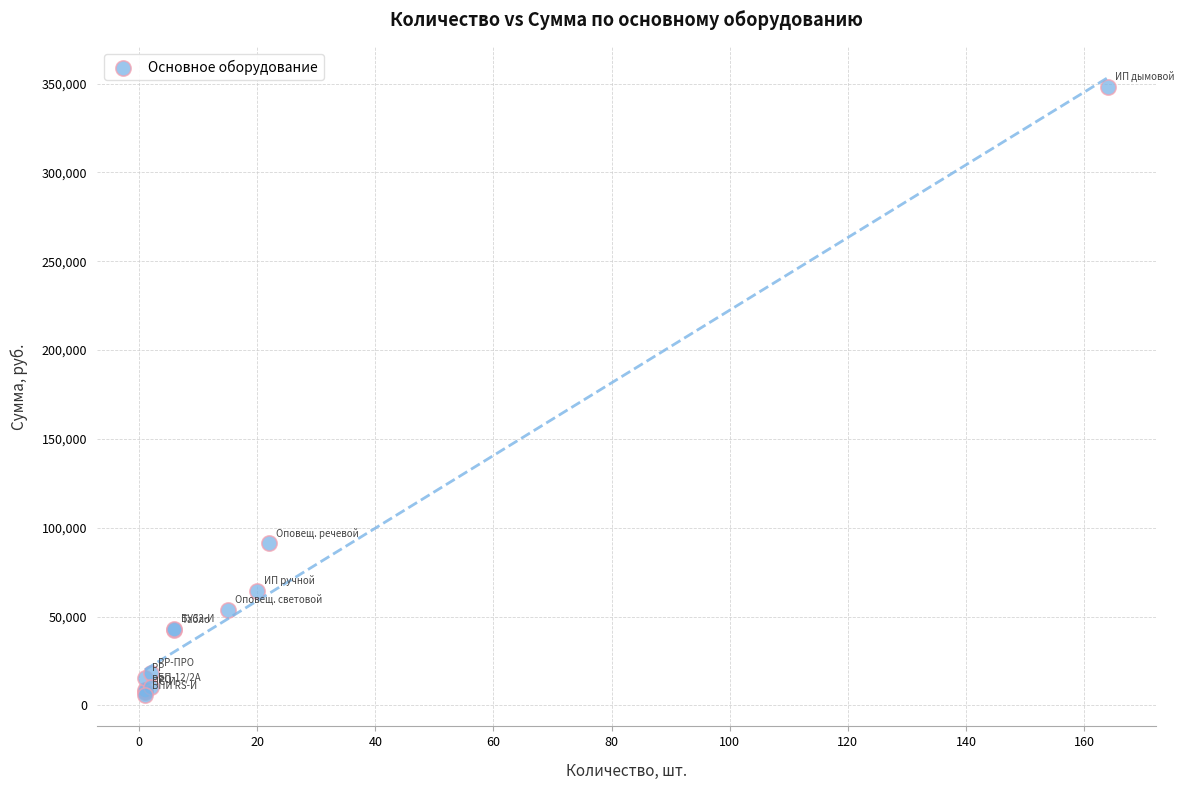

What Y value in the scatter plot is closest to 176760?

91159.2